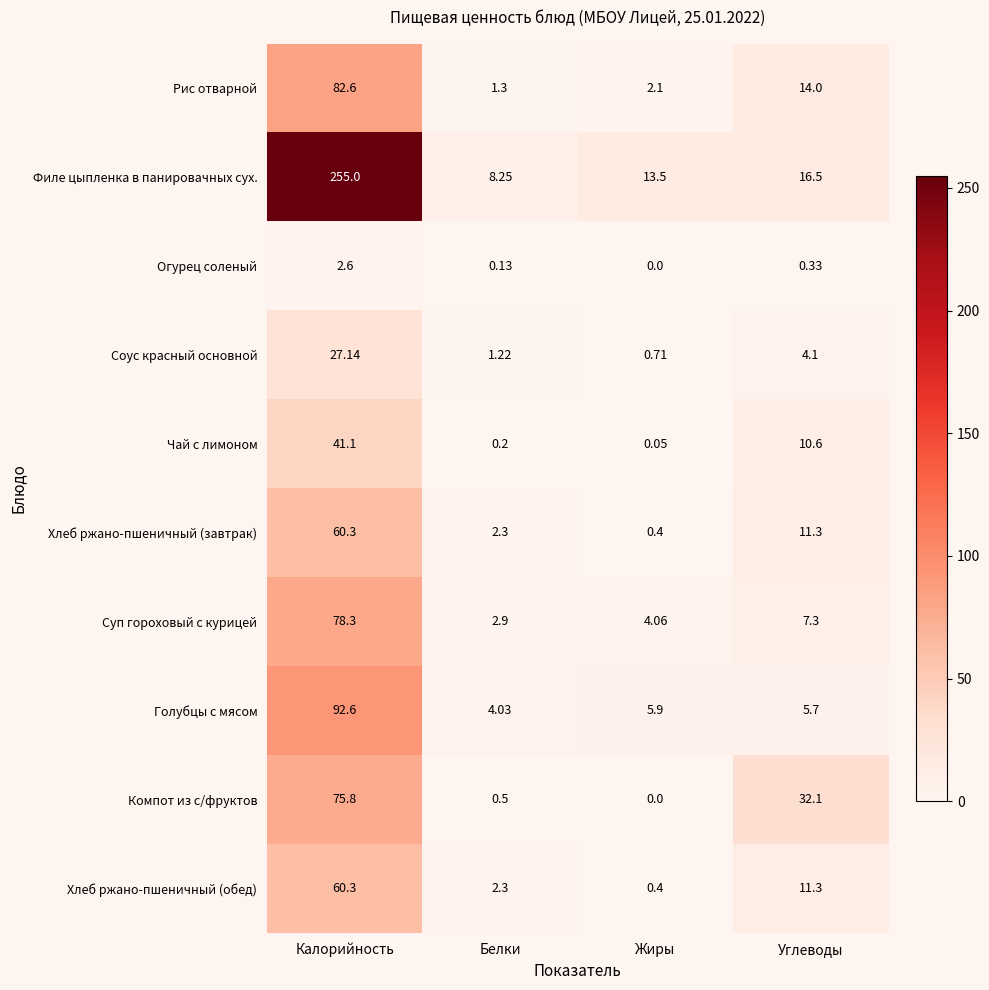

Which series has the widest spread of values?

Филе цыпленка в панировачных сух.